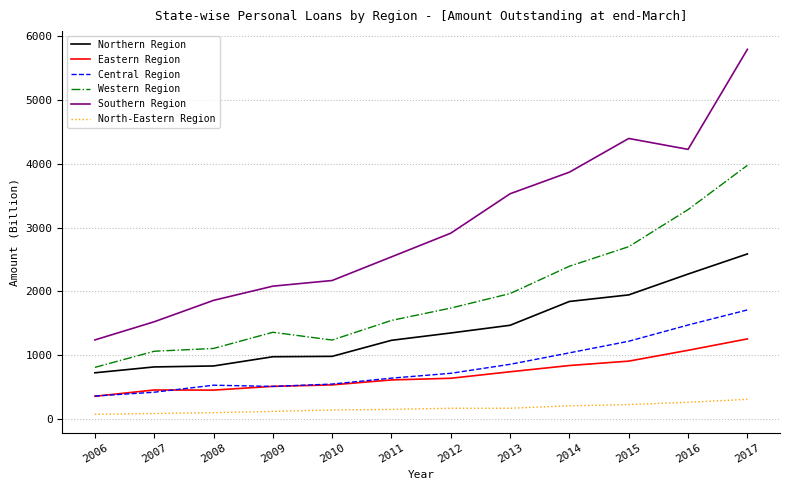

What is the difference between the highest and lowest values at 2009?

1966